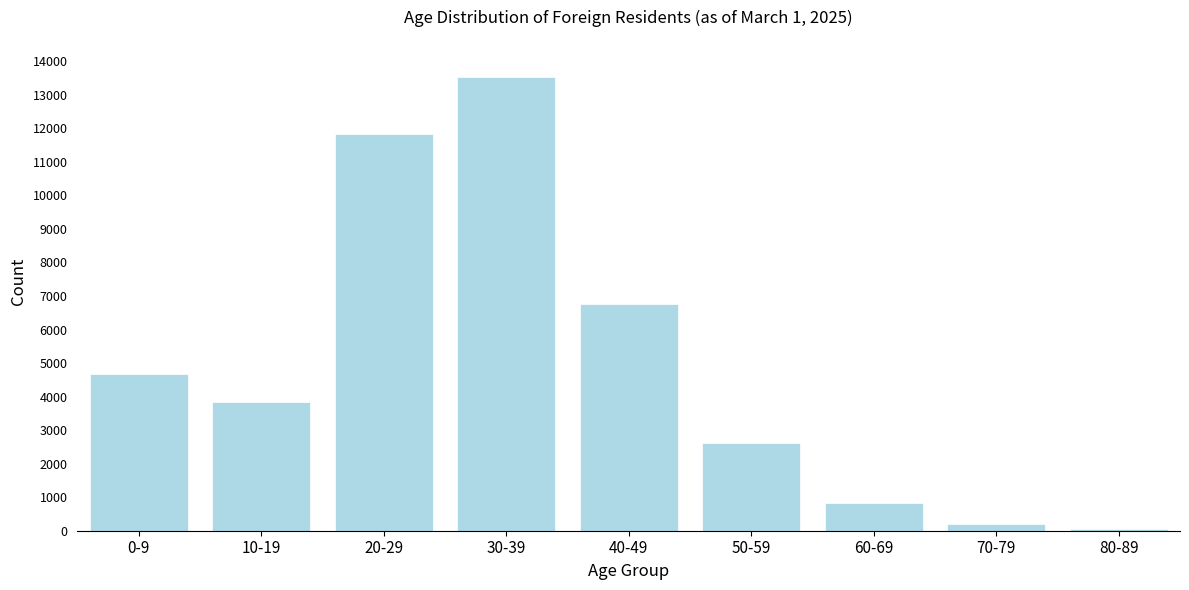

Reading left to right, extract all data points from this chart.

0-9=4663	10-19=3848	20-29=11825	30-39=13532	40-49=6773	50-59=2620	60-69=831	70-79=188	80-89=43